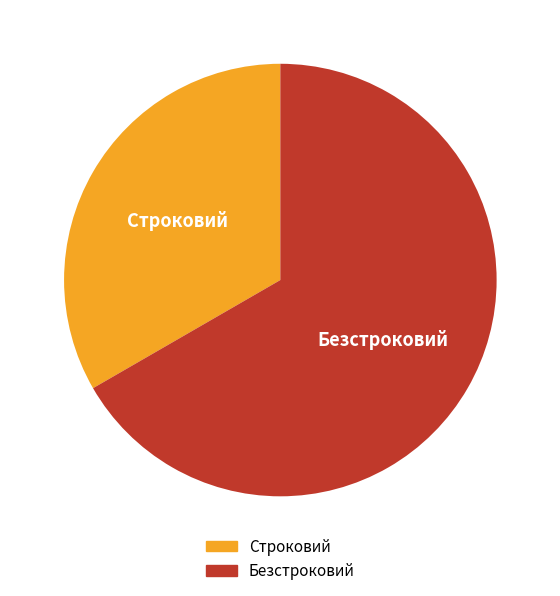

True or false: Строковий accounts for 46% of the total.

False